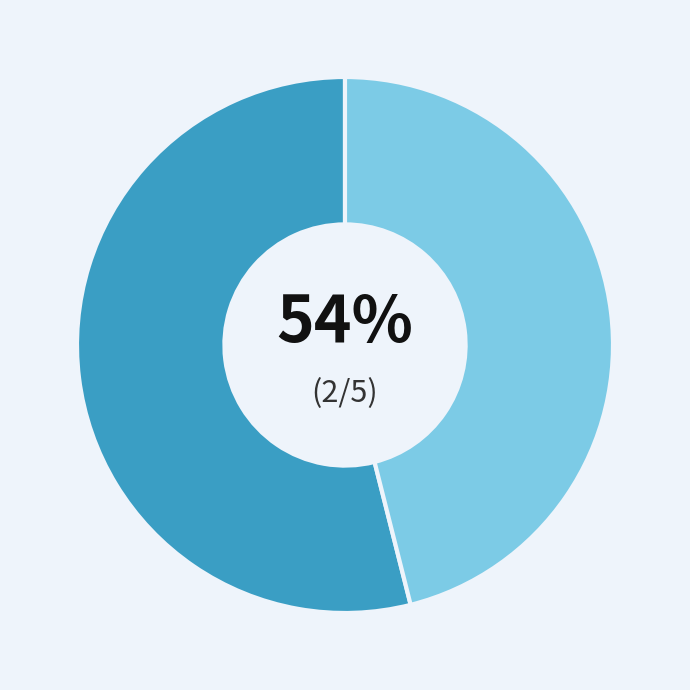

Is there a majority slice in this chart?

Yes